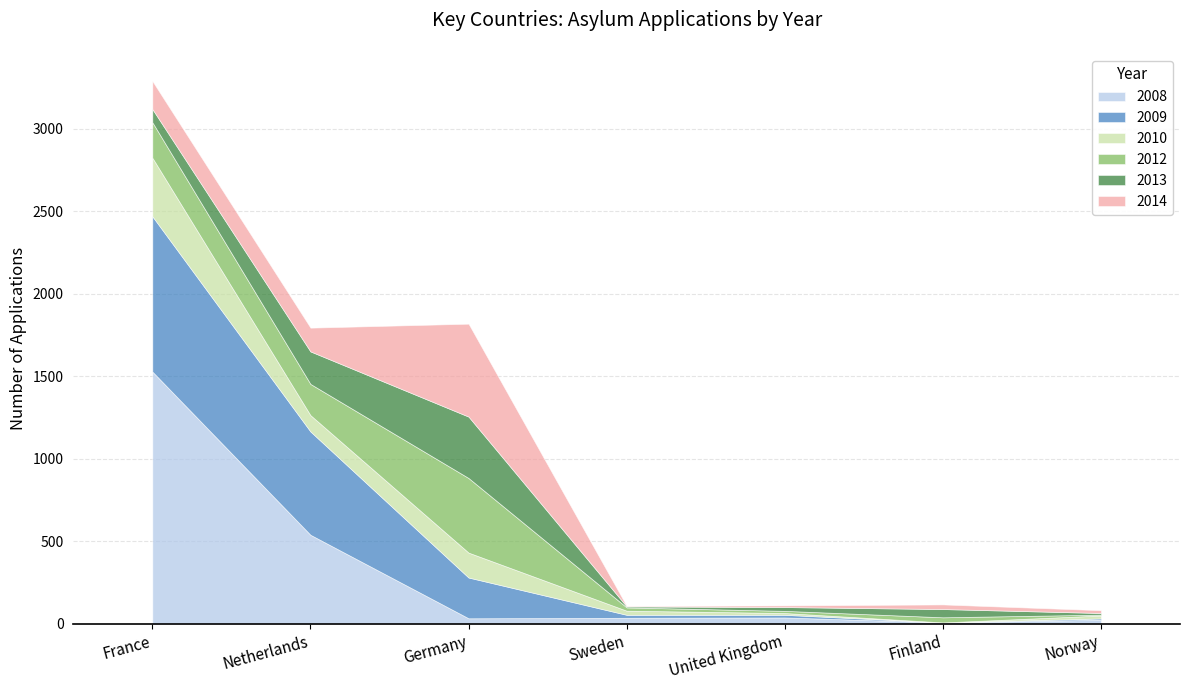

How many interior local valleys does the 2009 series have?

1